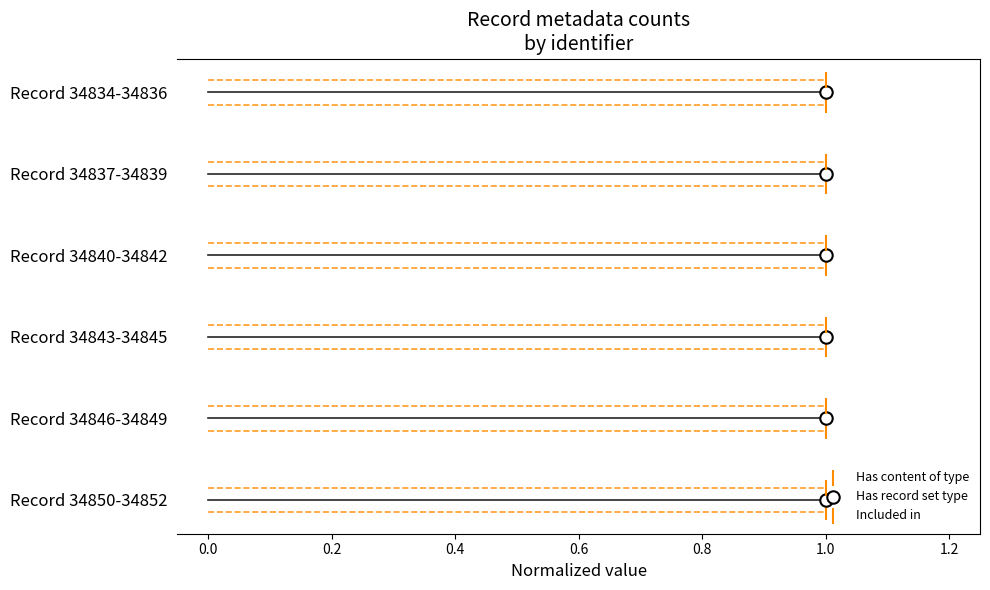

Is the value of Has content of type at 1.0 greater than the value of Included in at 1.0?

No